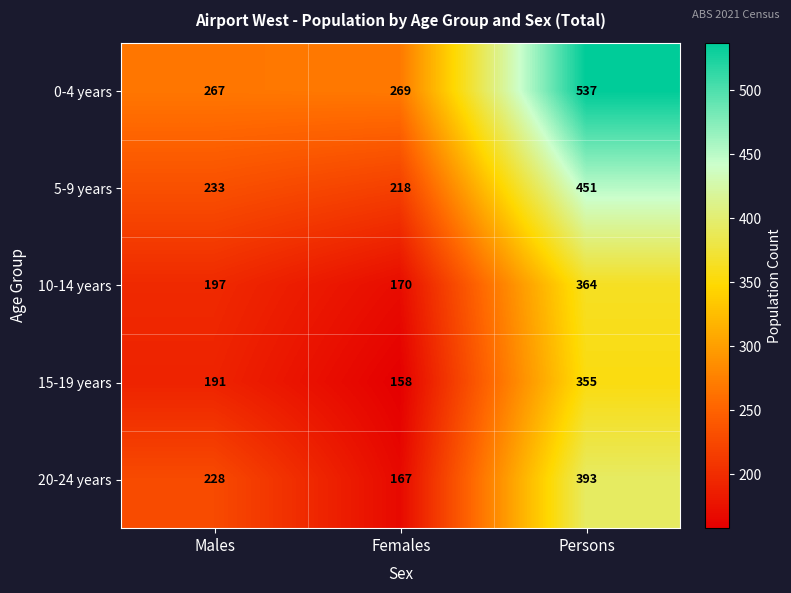

Reading left to right, extract all data points from this chart.

0-4 years: 267	269	537
5-9 years: 233	218	451
10-14 years: 197	170	364
15-19 years: 191	158	355
20-24 years: 228	167	393